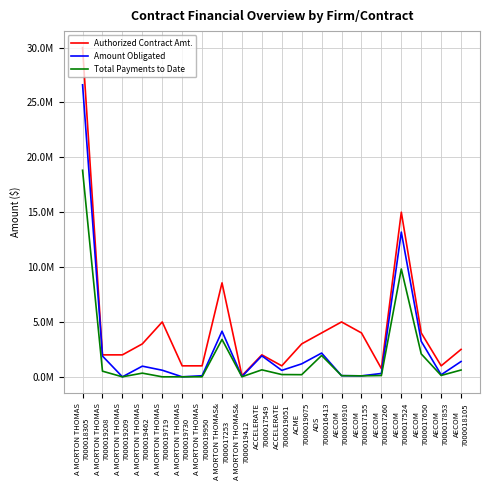

At which label does Authorized Contract Amt. first exceed 3000000?

A MORTON THOMAS
7000018305